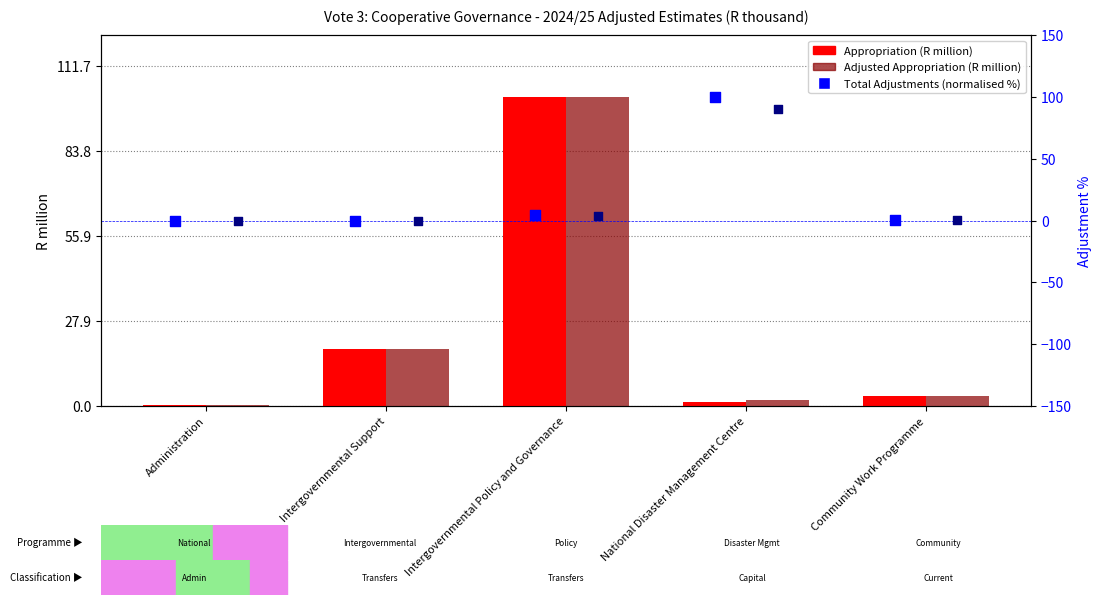

Which series has the widest spread of Y values?

Adjusted Appropriation